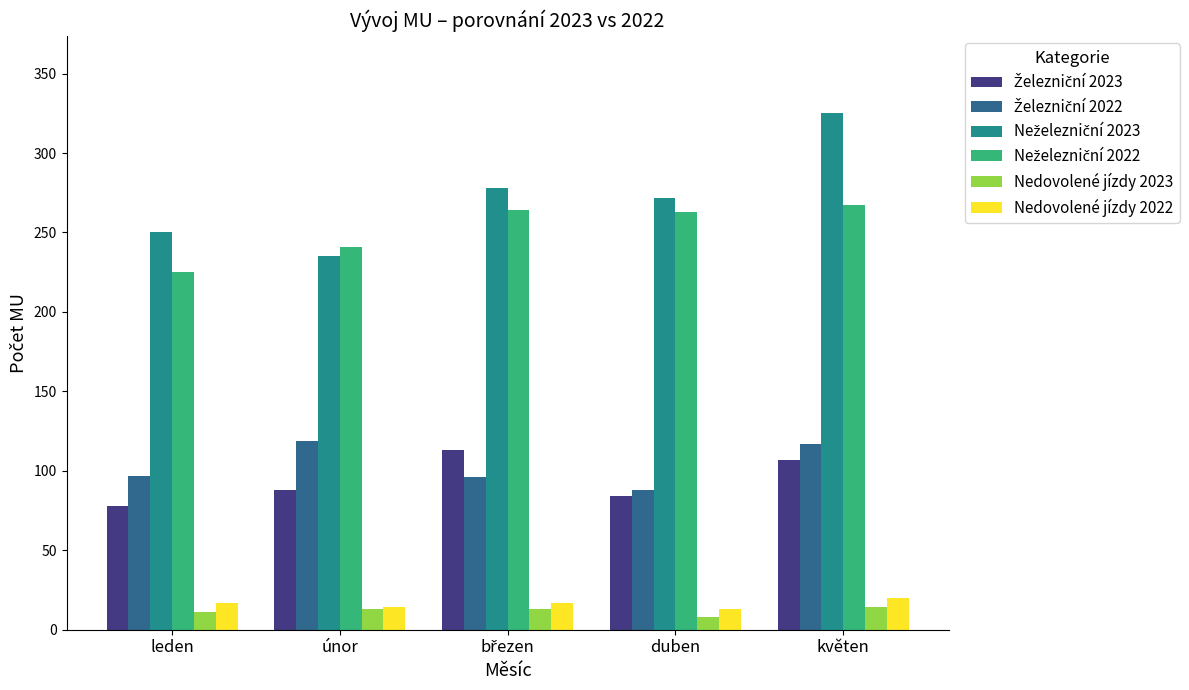

What is the difference between the highest and lowest values at únor?

228